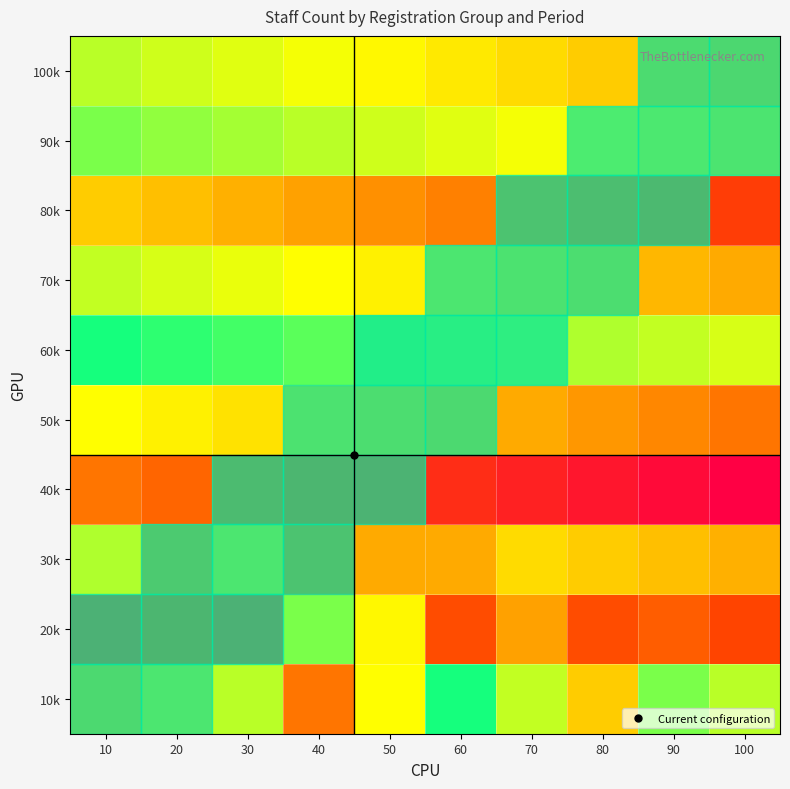

What is the difference between the highest and lowest values at 90?

47